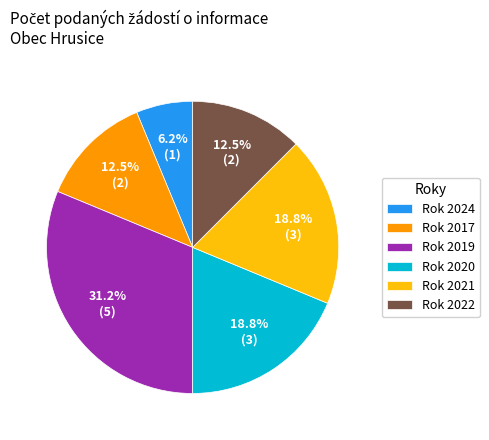

To the nearest percent, what is the difference between the largest and smallest slice percentages?

25%